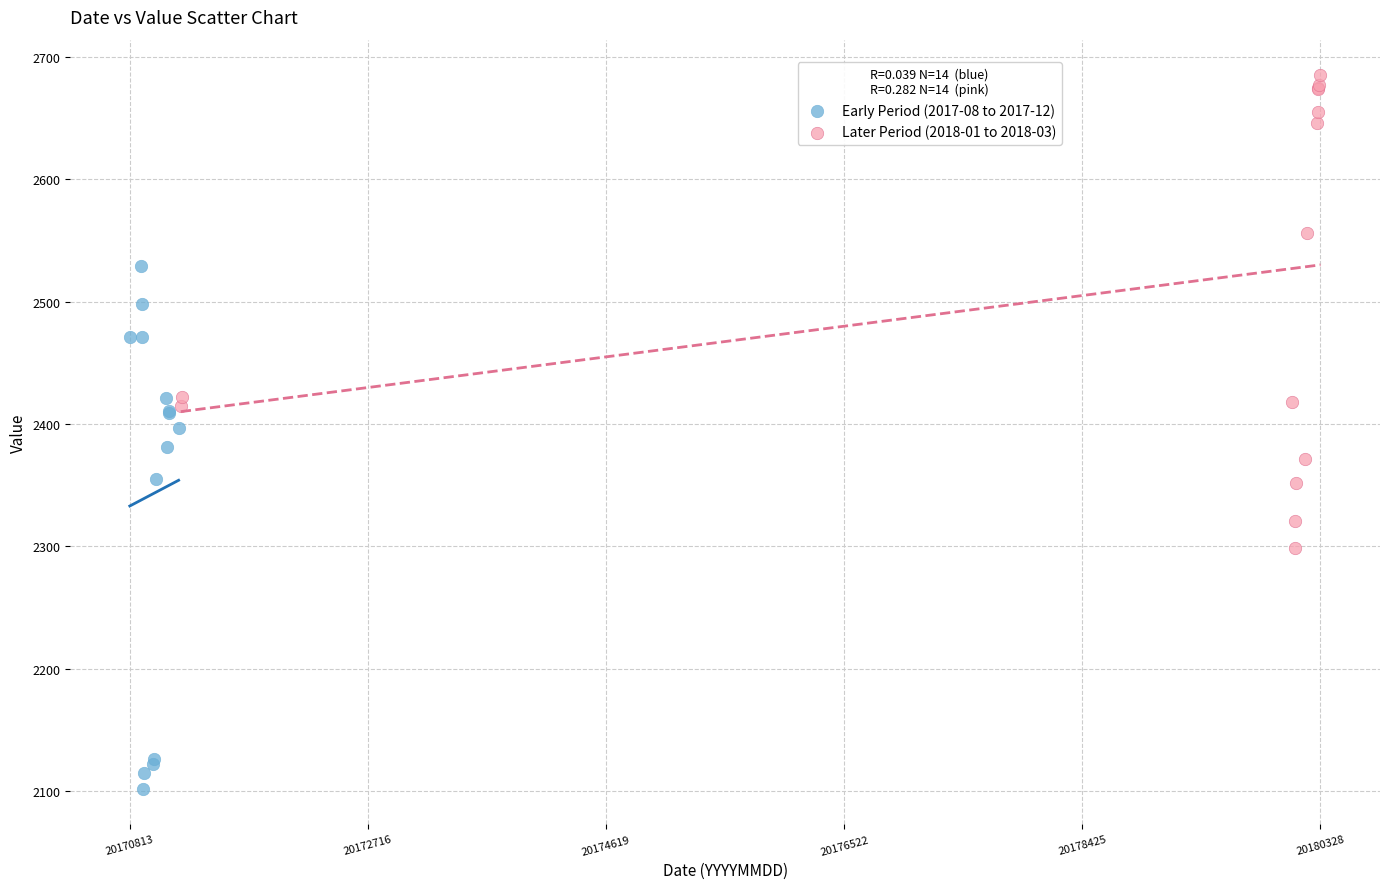

Which series reaches the minimum Y coordinate?

Early Period (2017-08 to 2017-12)